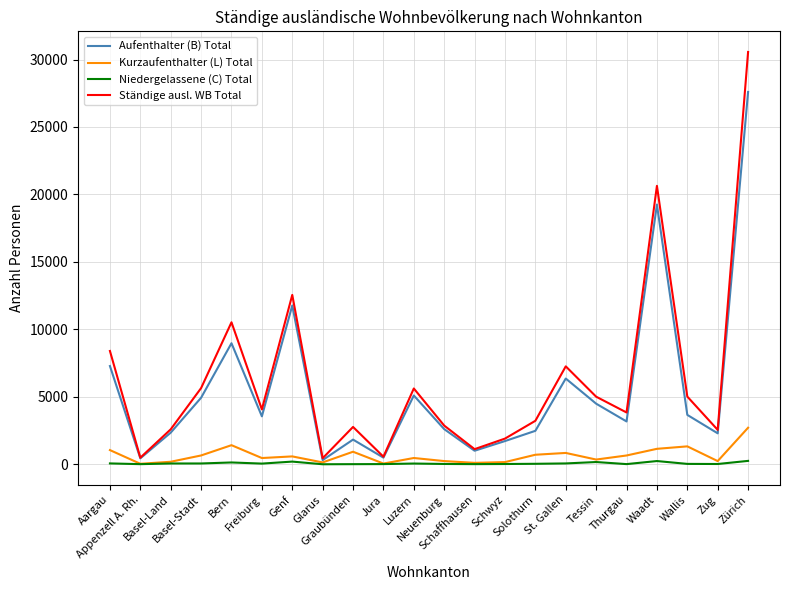

At which category is the sum across all series the highest?

Zürich